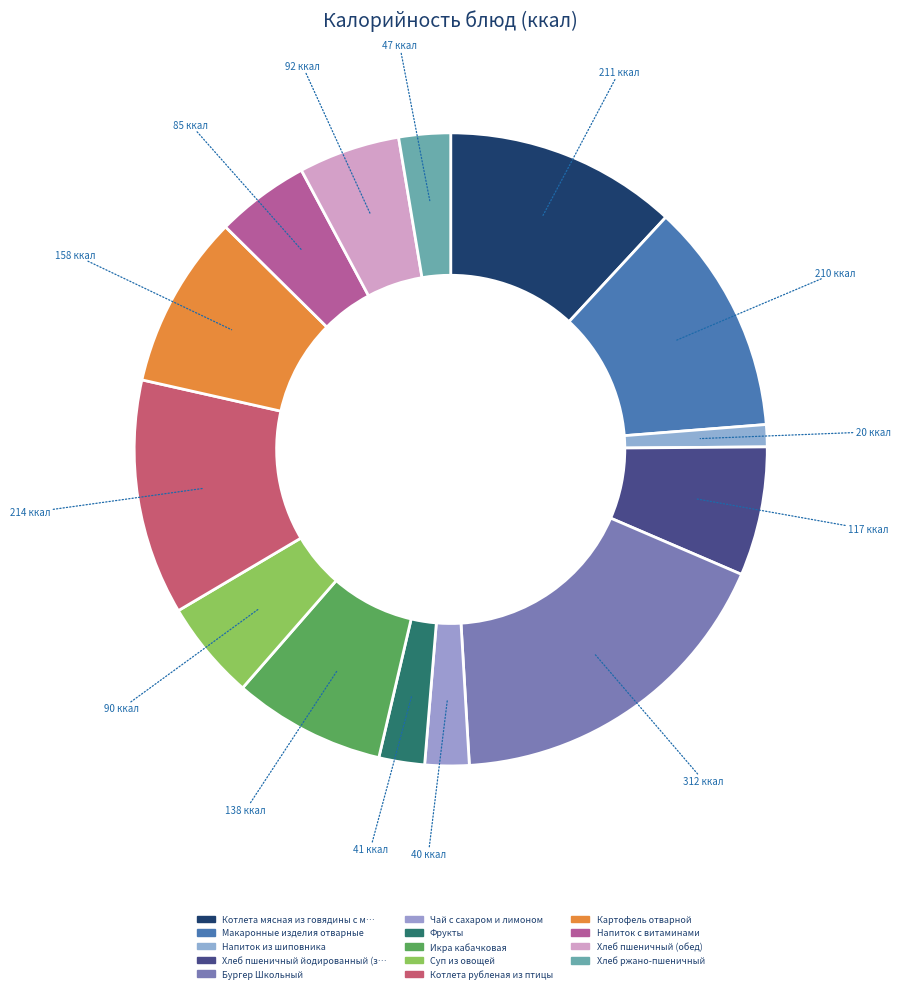

How many segments does this pie chart have?

14